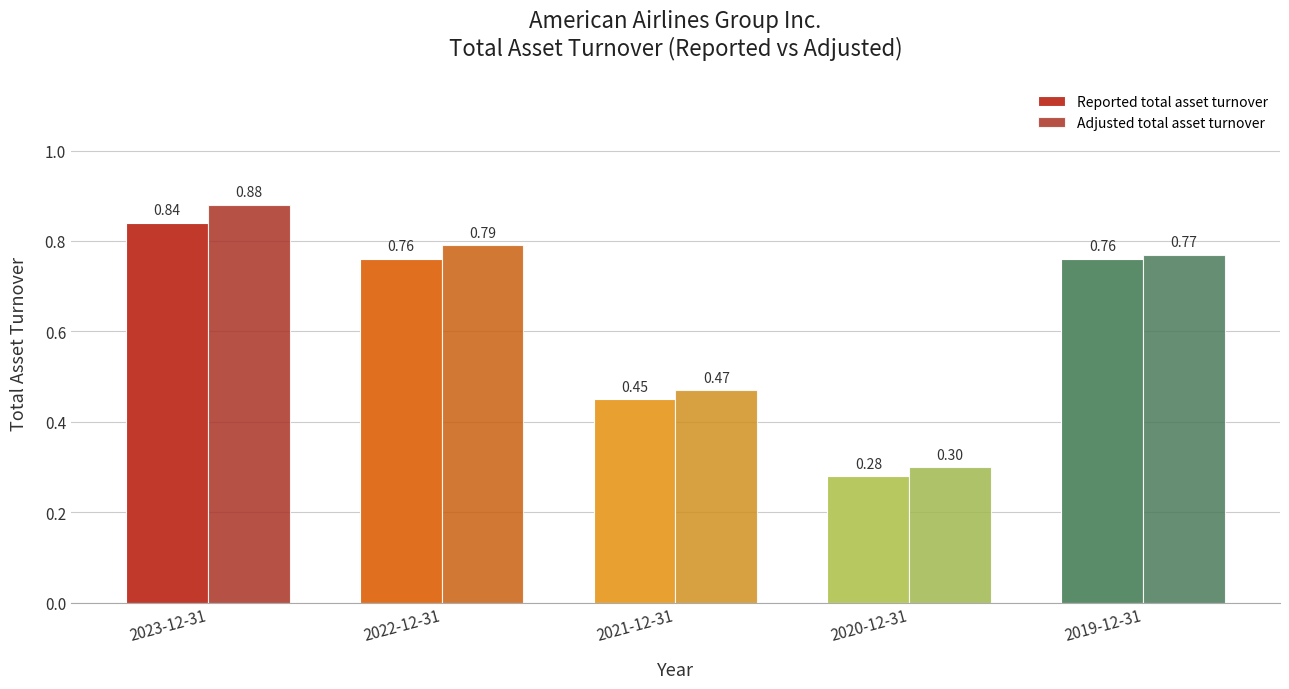

The value of Reported total asset turnover at 2019-12-31 is 1.2. True or false?

False